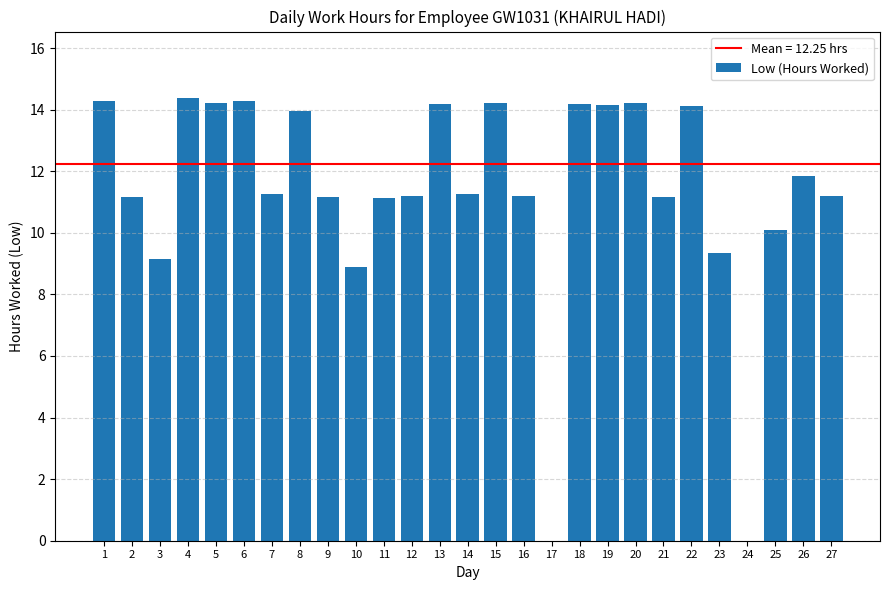

How many data points does each series have?

27